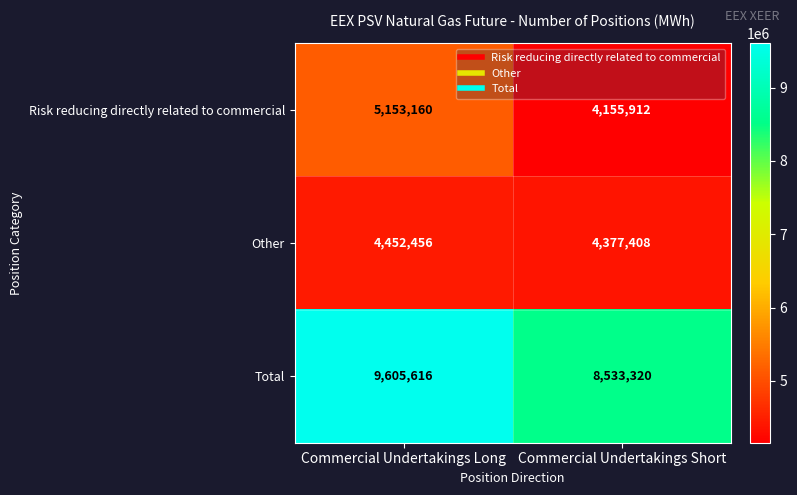

The Risk reducing directly related to commercial series shows 5587669 at Commercial Undertakings Short. True or false?

False